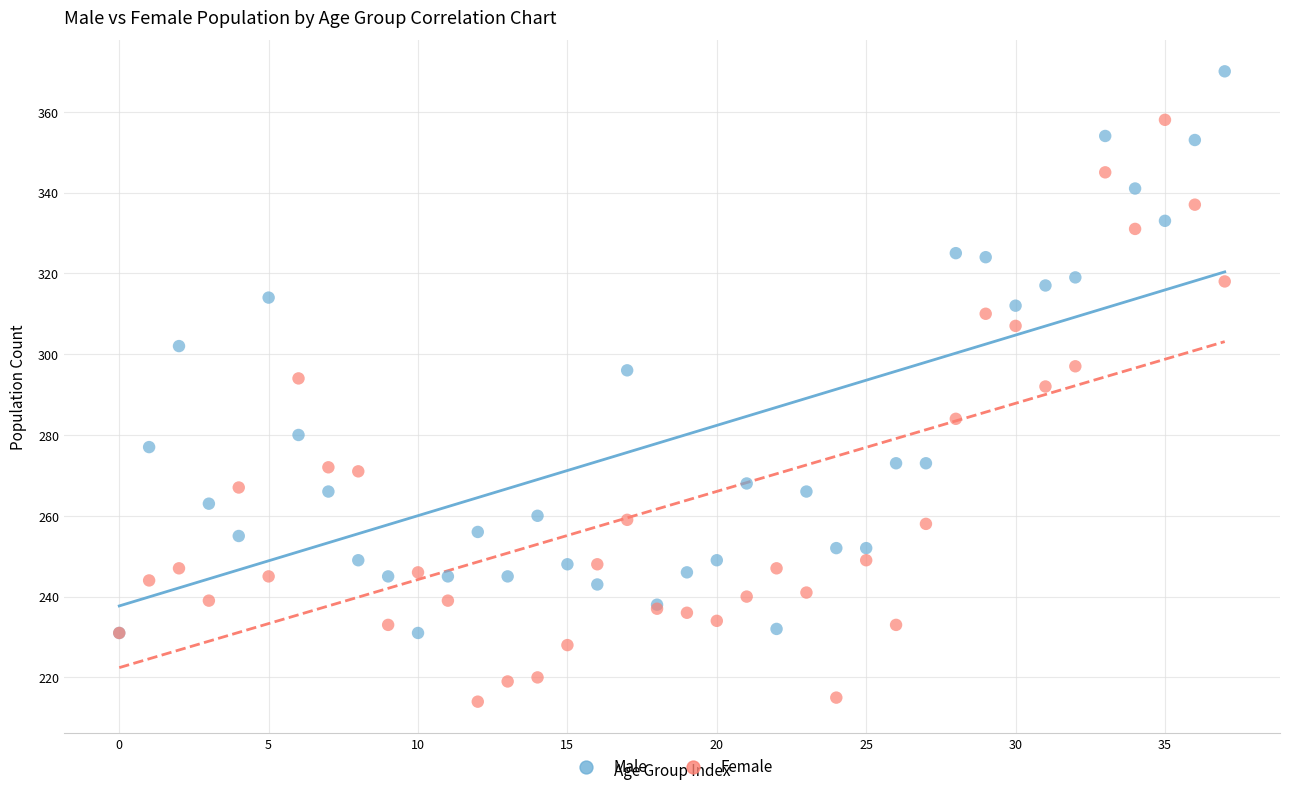

What are all the series names shown in the legend?

Male, Female